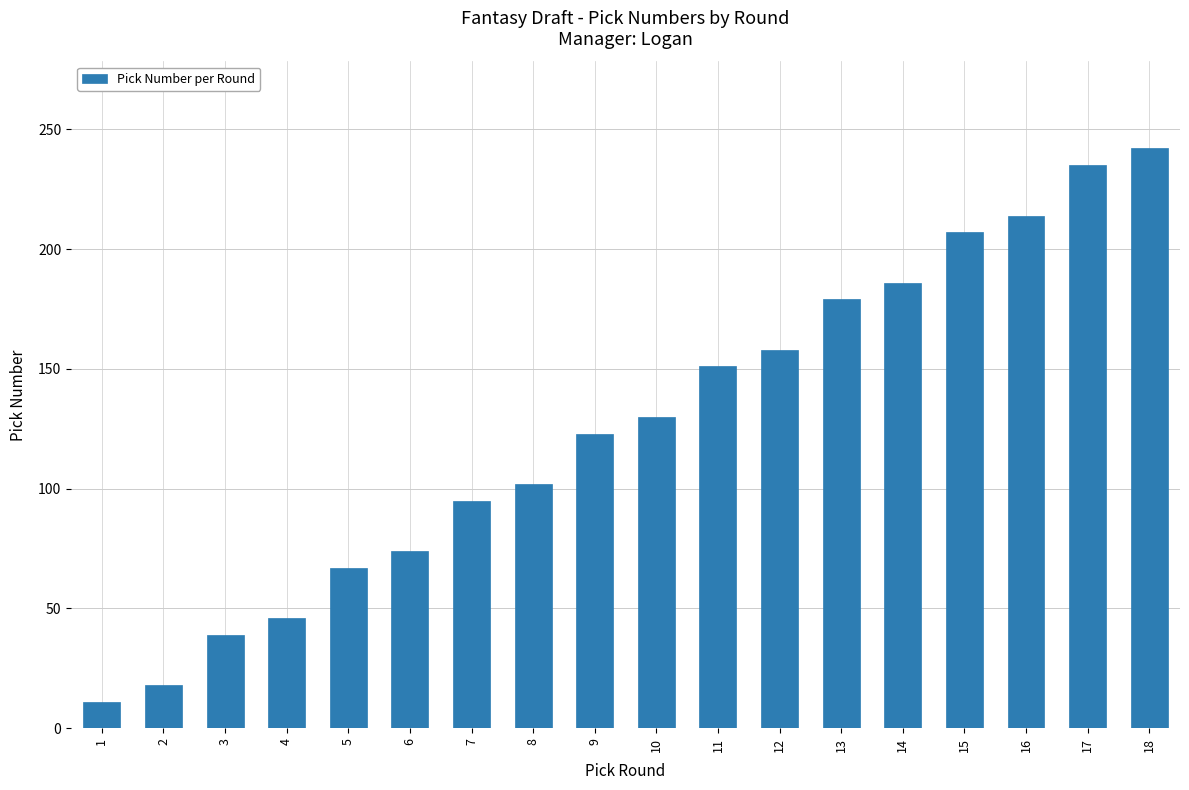

Between 3 and 6, which is larger?

6